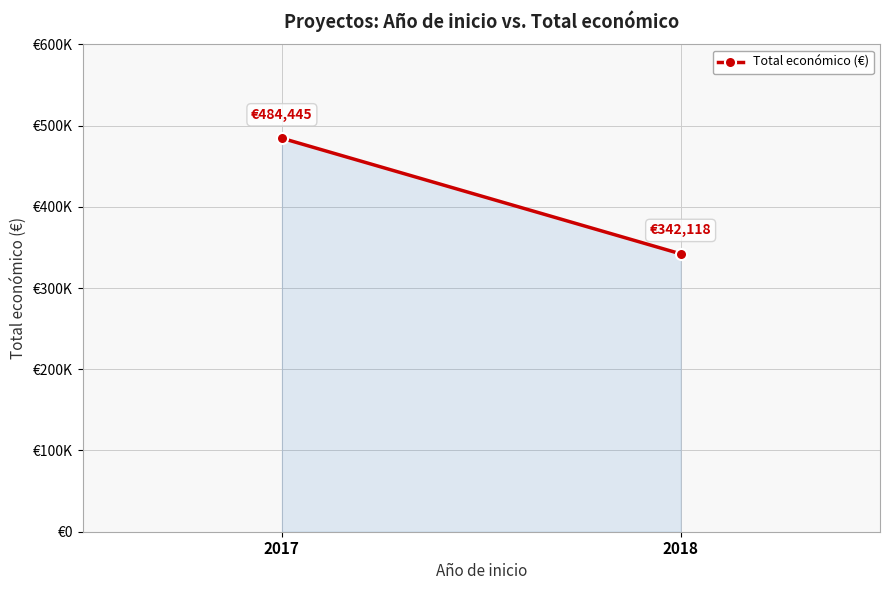

List the labels in order of value, smallest first.

2018, 2017